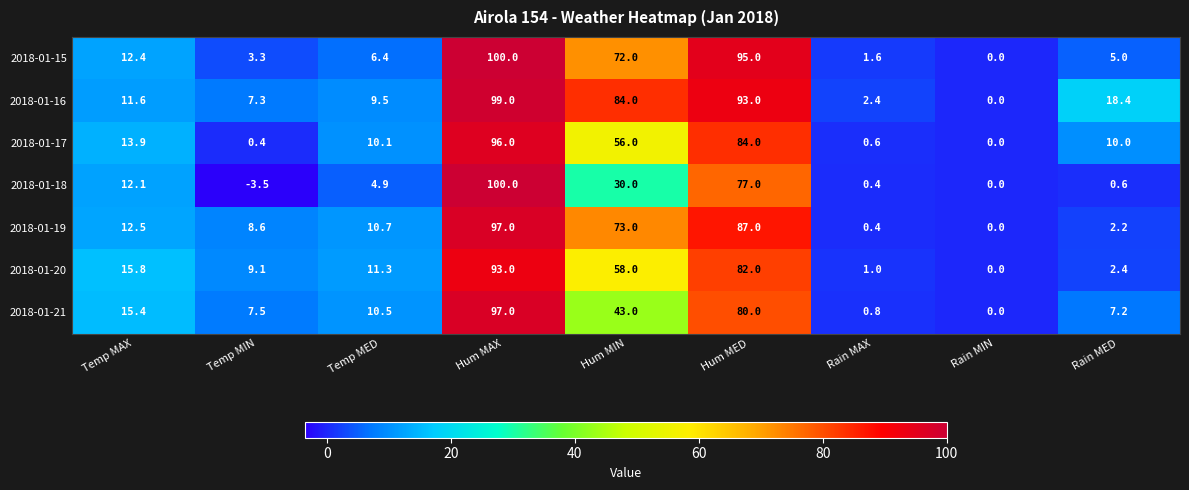

How many data points does each series have?

9